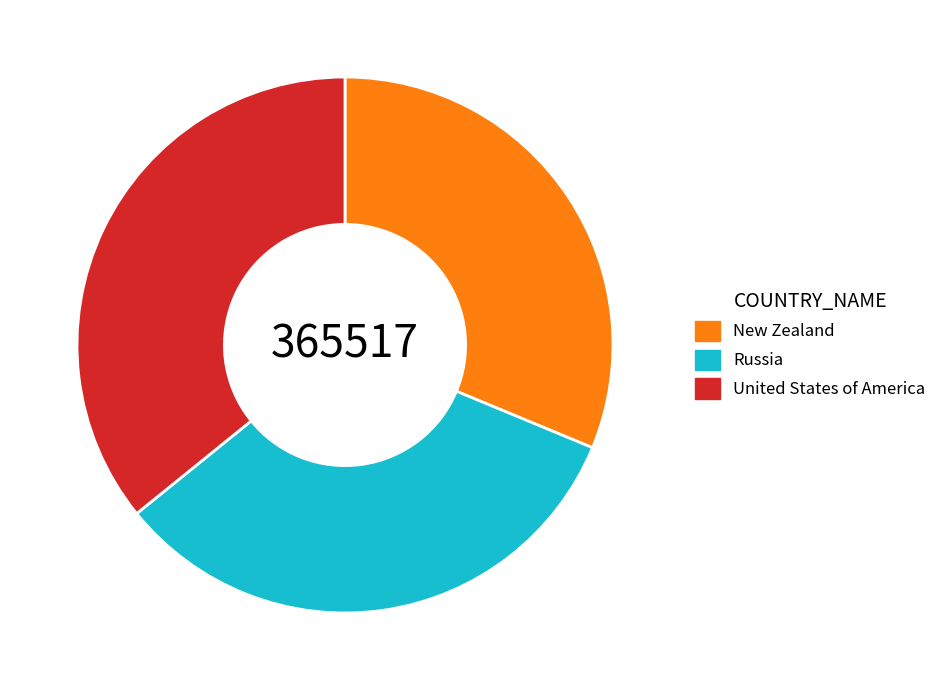

Does United States of America account for over 50% of the chart?

No